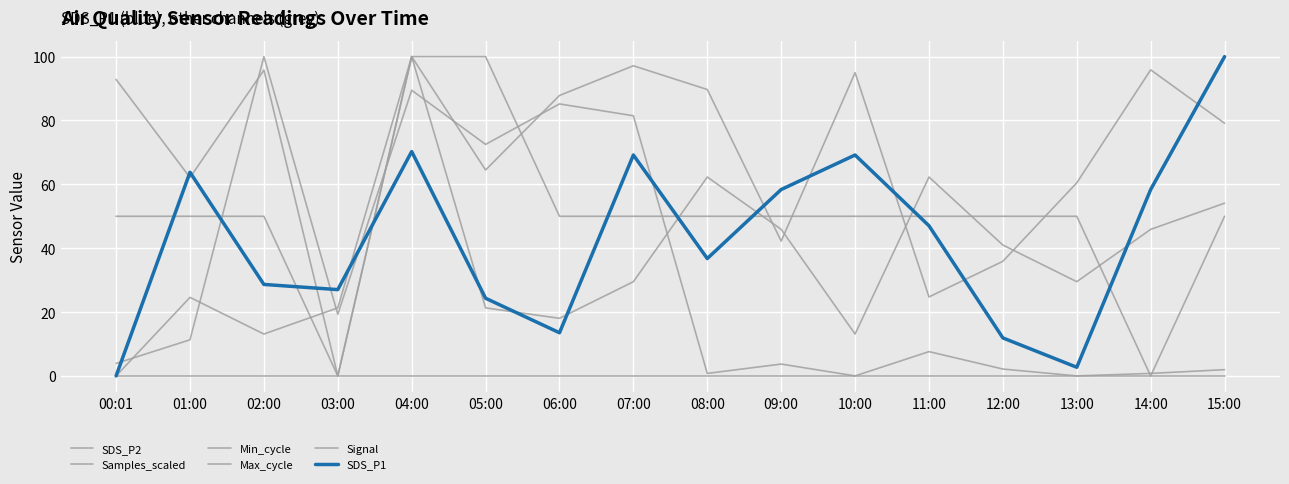

What is the total value across all series at 15:00?

285.2